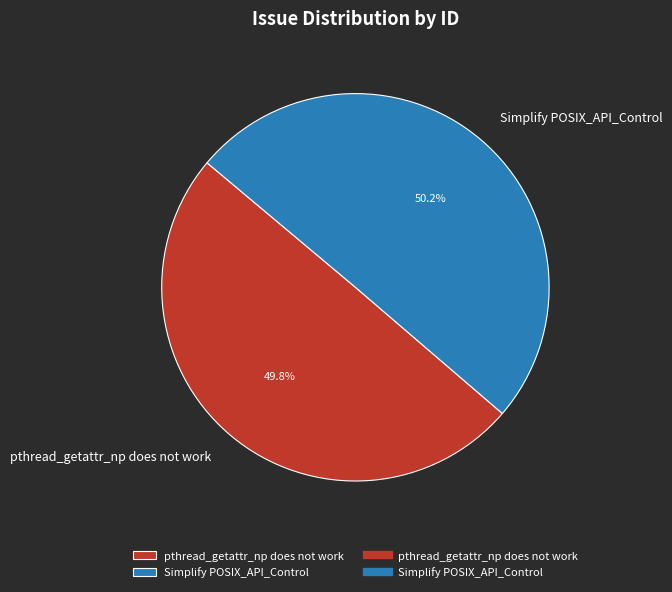

To the nearest percent, what is the average slice percentage?

50%